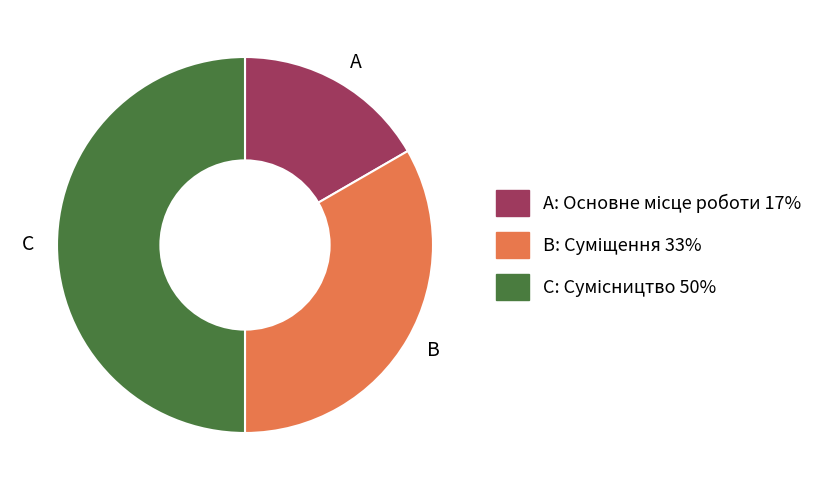

Do B and C together represent more than half of the pie?

Yes